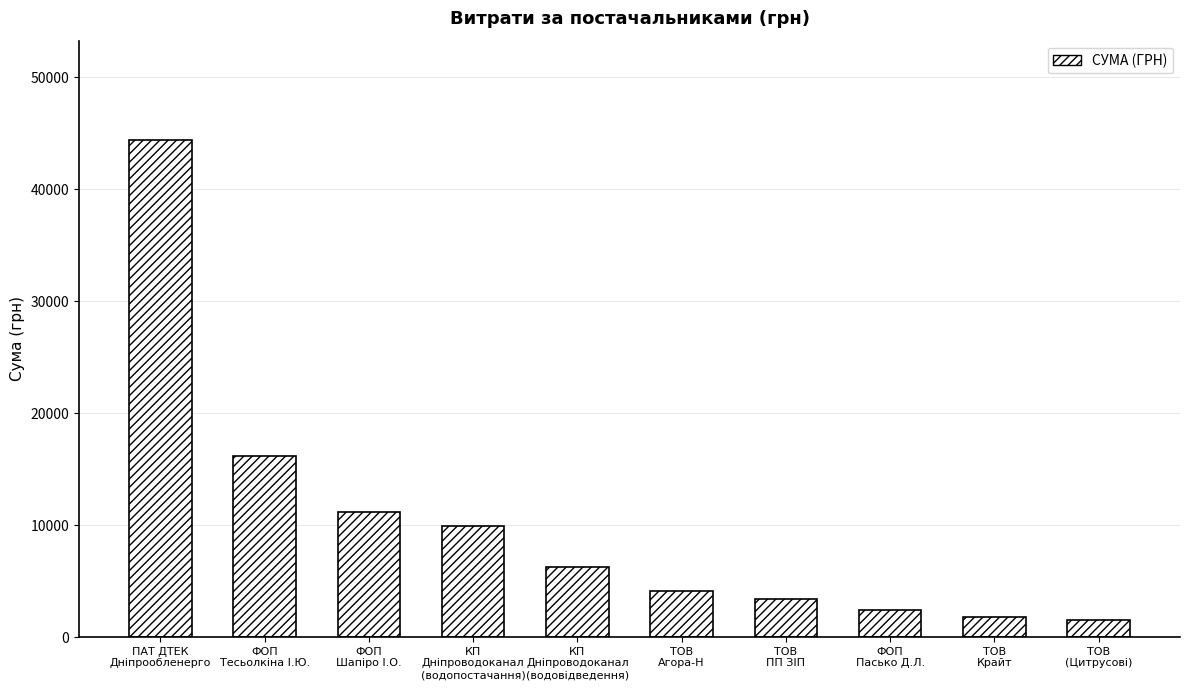

Reading left to right, list all the values displayed in this chart.

44400.2	16145.8	11200.0	9877.0	6268.8	4134.0	3422.1	2415.0	1811.0	1561.0